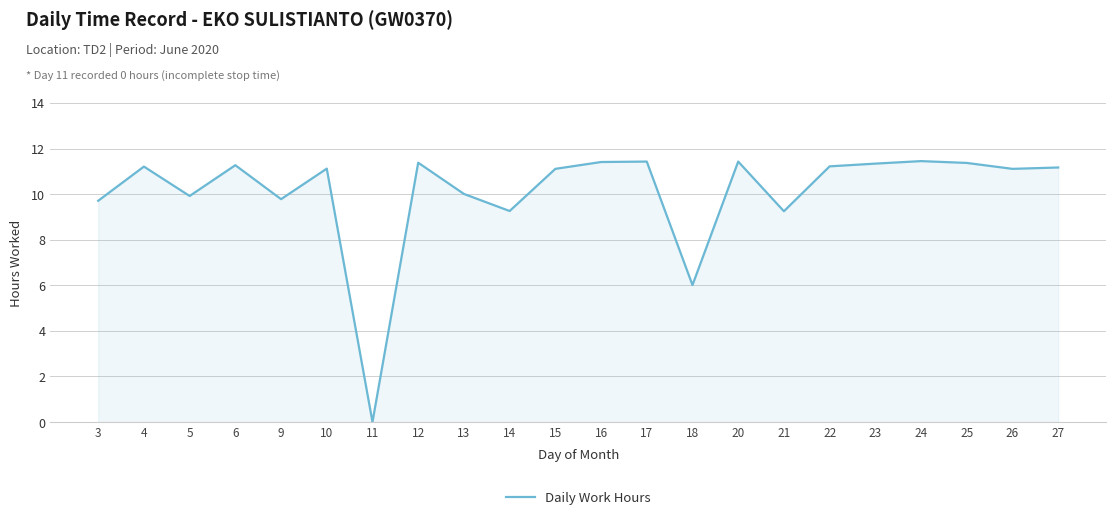

True or false: the data shows 9.7 at 3.

True